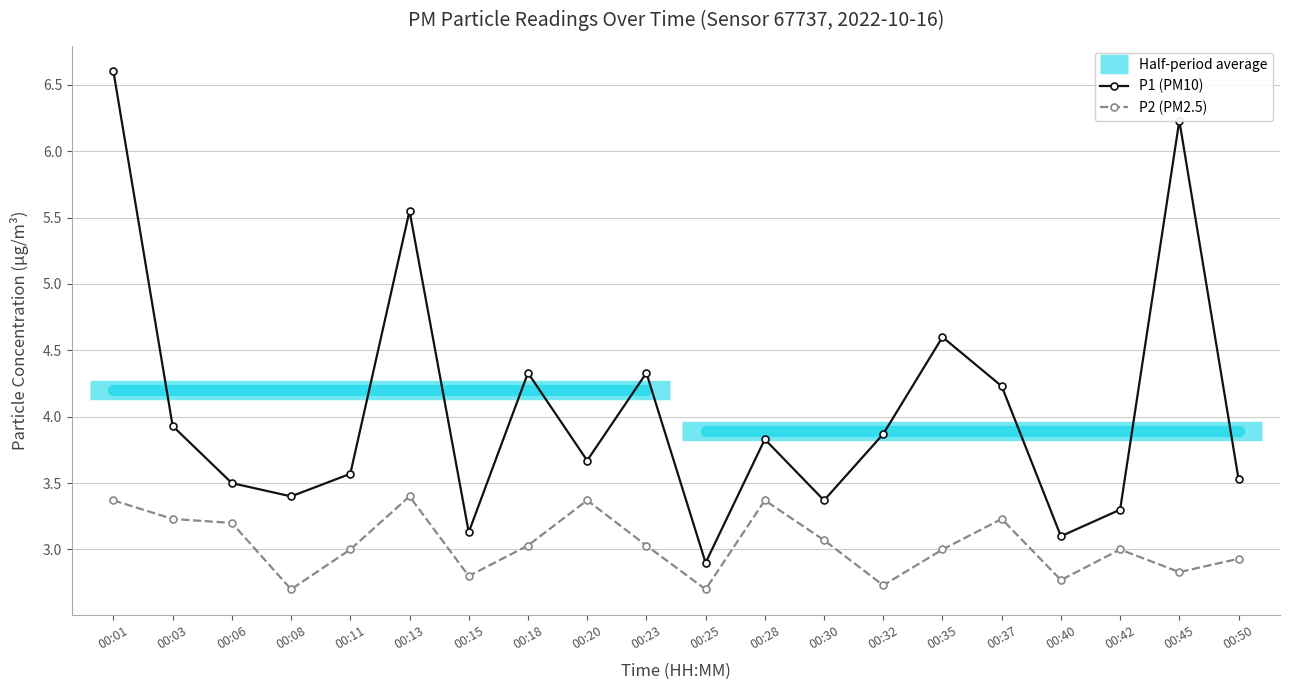

What is the total value across all series at 00:23?

7.4